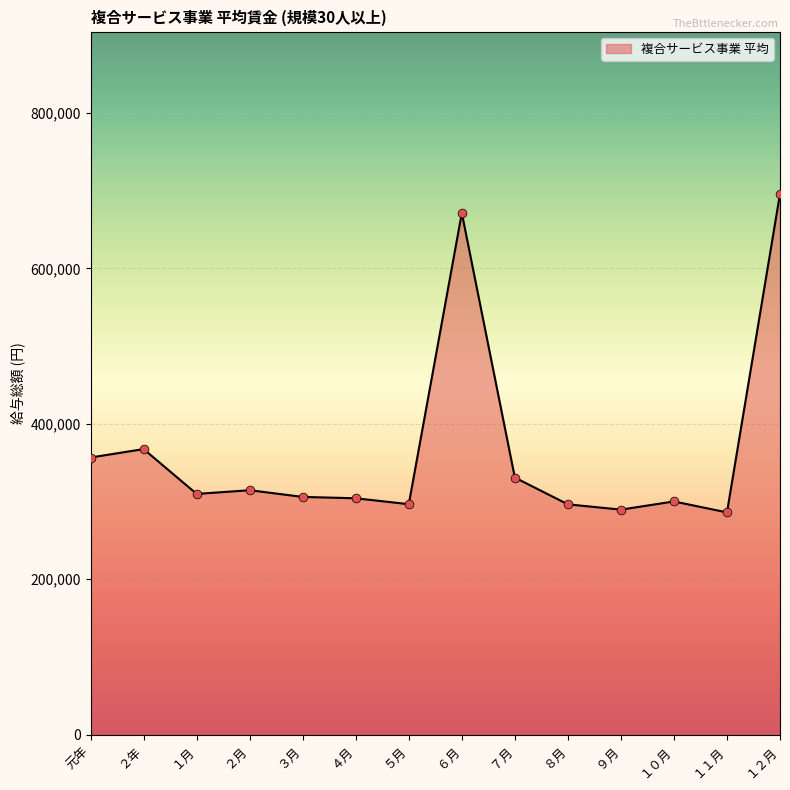

Between ７月 and ６月, which is larger?

６月